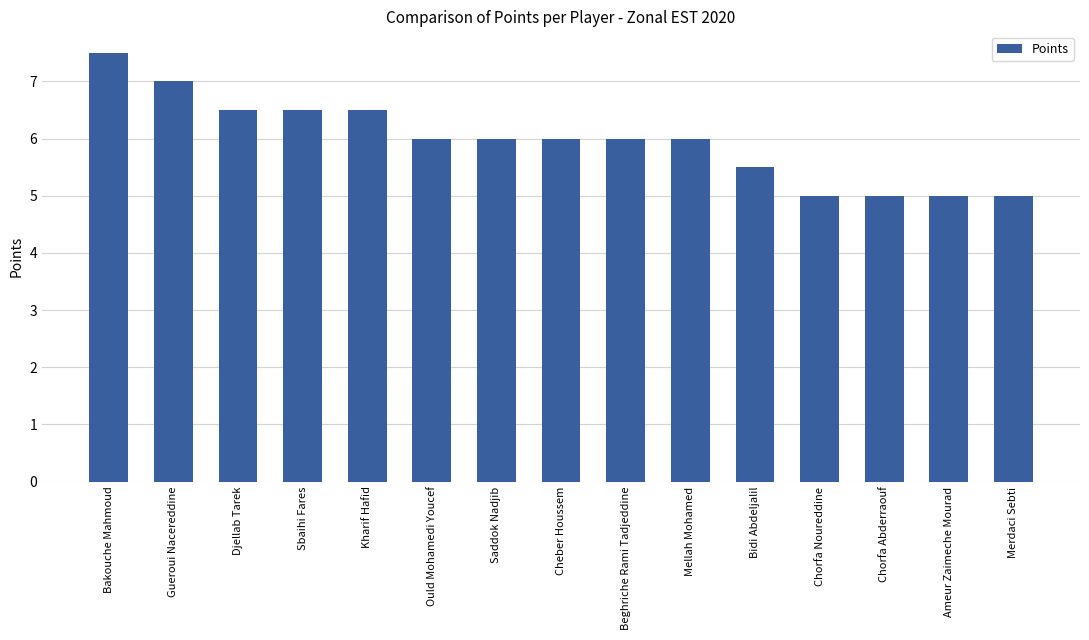

What is the label of the 4th bar from the right?

Chorfa Noureddine